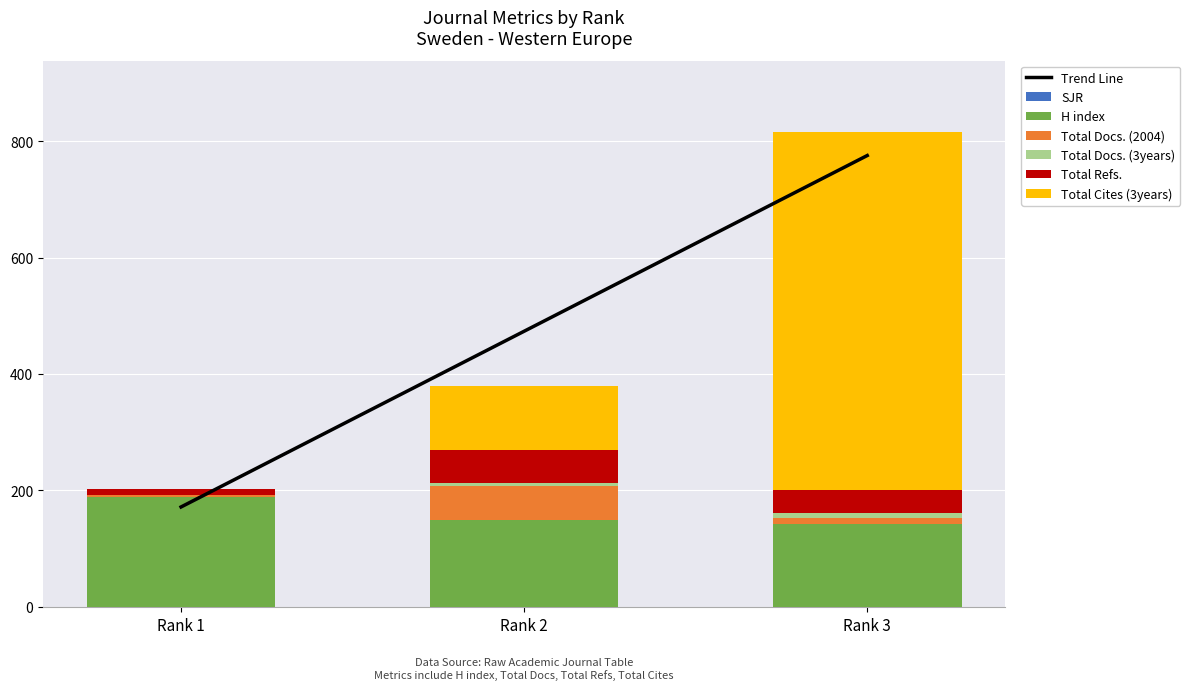

Which series has the largest range (max minus min)?

Total Cites (3years)